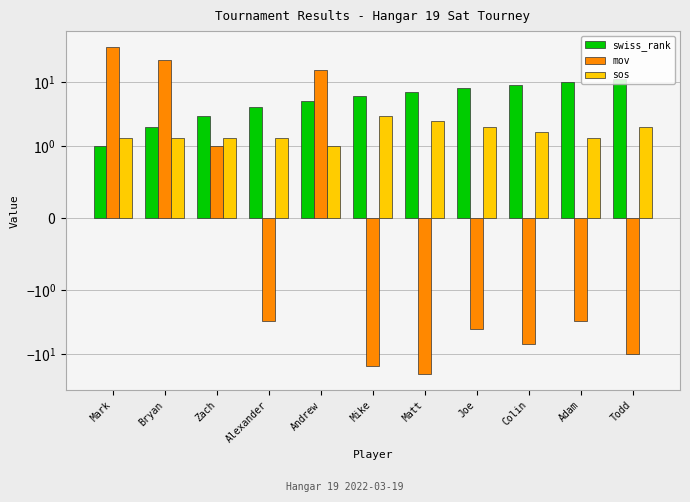

What are all the series names shown in the legend?

swiss_rank, mov, sos